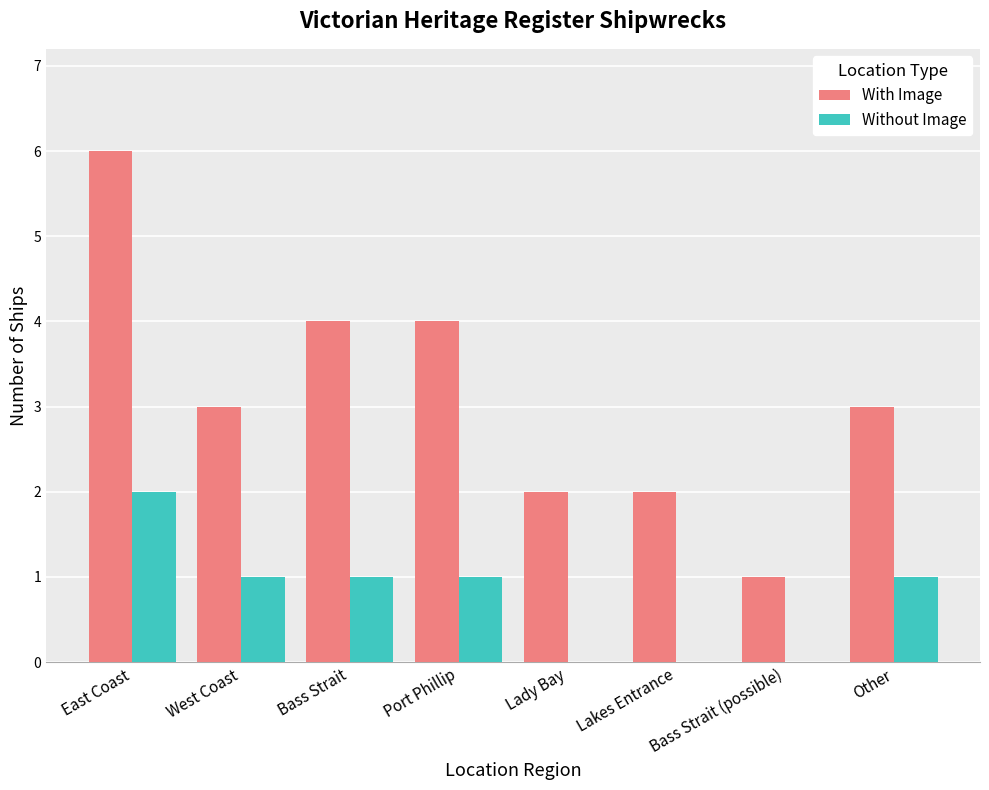

Count the number of data series in this chart.

2